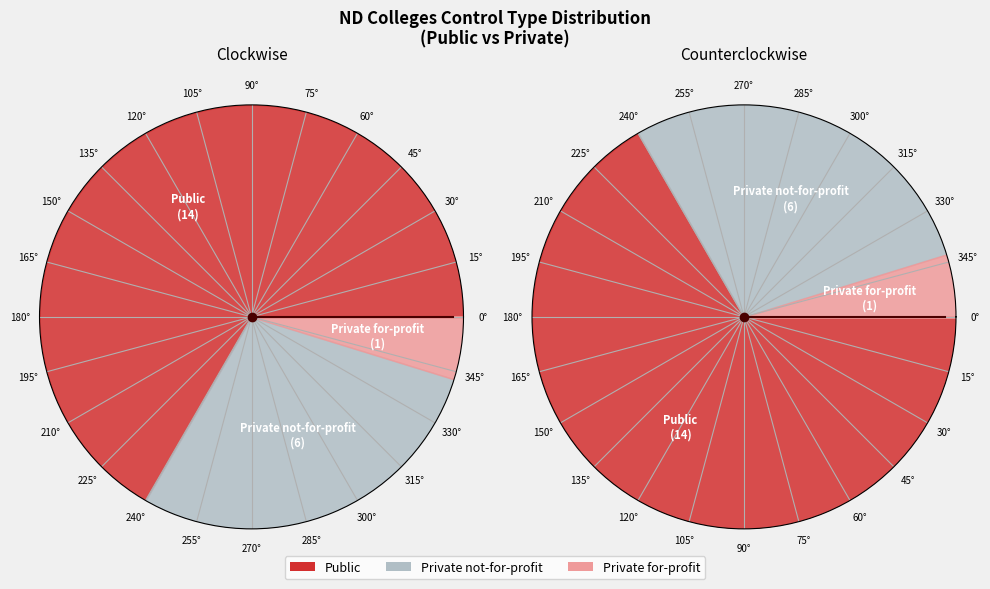

What is the majority slice?

Public